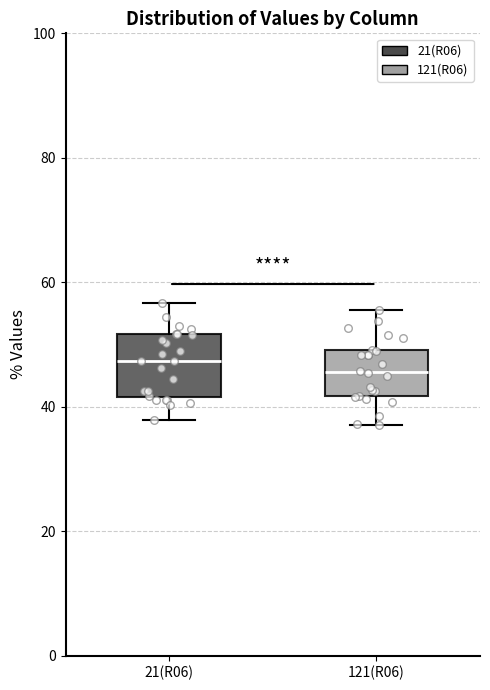

Reading left to right, transcribe this box plot: for each box, give where its median line is, the range the box spans, and where its two whiskers end, as read against the y-axis. The values are not printed on the chart, so give them approximately, as read against the axis.

21(R06): median 48, box 42 to 52, whiskers 38 to 56
121(R06): median 46, box 42 to 50, whiskers 38 to 56